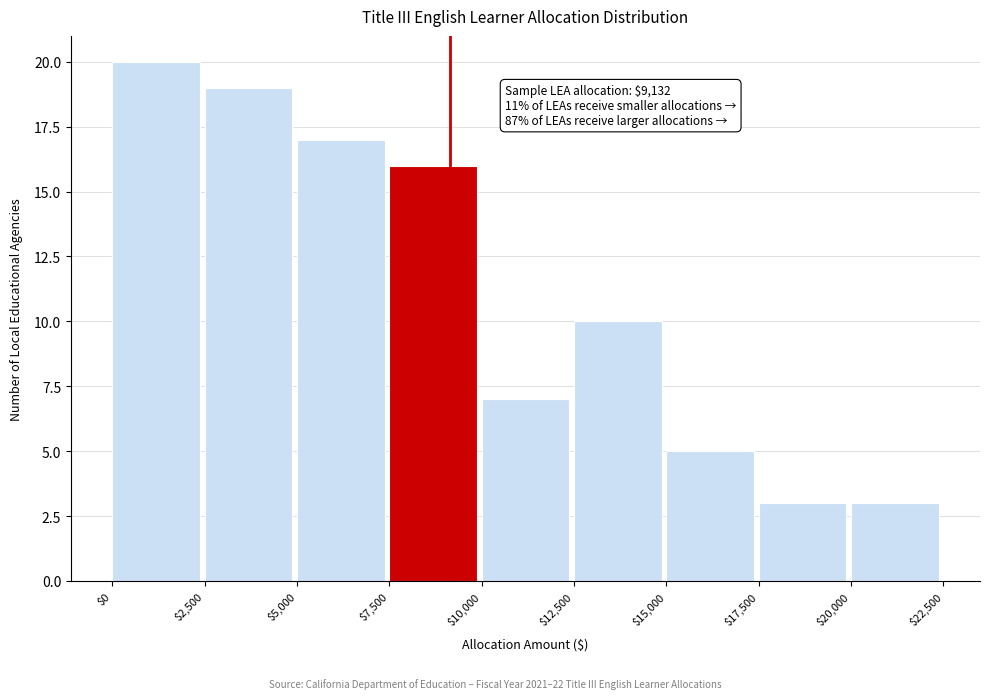

Over which range of the x-axis is the bar tallest?

$0 to $2,500